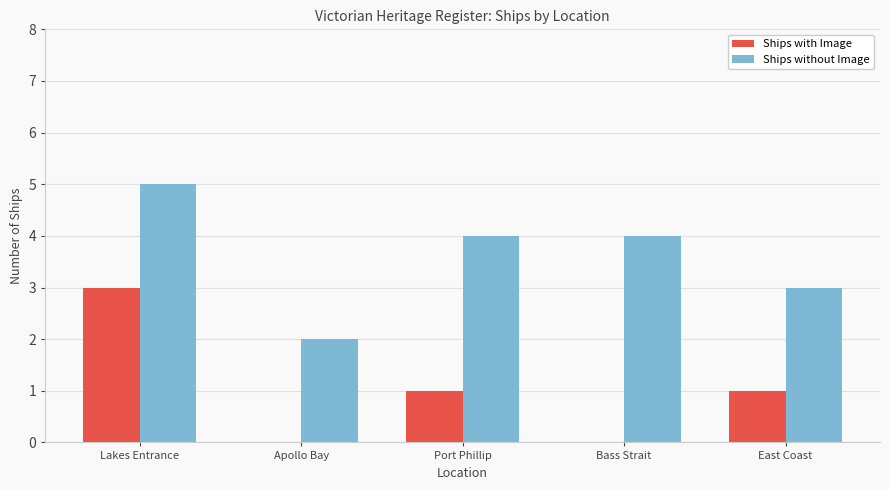

What value does the Ships with Image series have at East Coast?

1